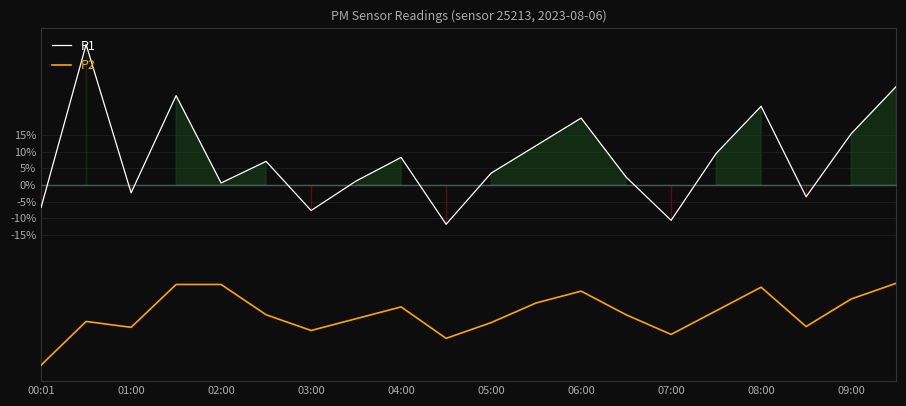

Reading left to right, what are all the values shown in this chart?

P1: -6.7	42.0	-2.4	26.7	0.6	7.1	-7.6	1.2	8.2	-11.8	3.5	11.8	20.0	2.4	-10.6	9.4	23.5	-3.5	15.3	29.4
P2: -53.9	-40.8	-42.6	-29.8	-29.8	-38.8	-43.5	-40.0	-36.5	-45.9	-41.2	-35.3	-31.8	-38.8	-44.7	-37.6	-30.6	-42.4	-34.1	-29.4